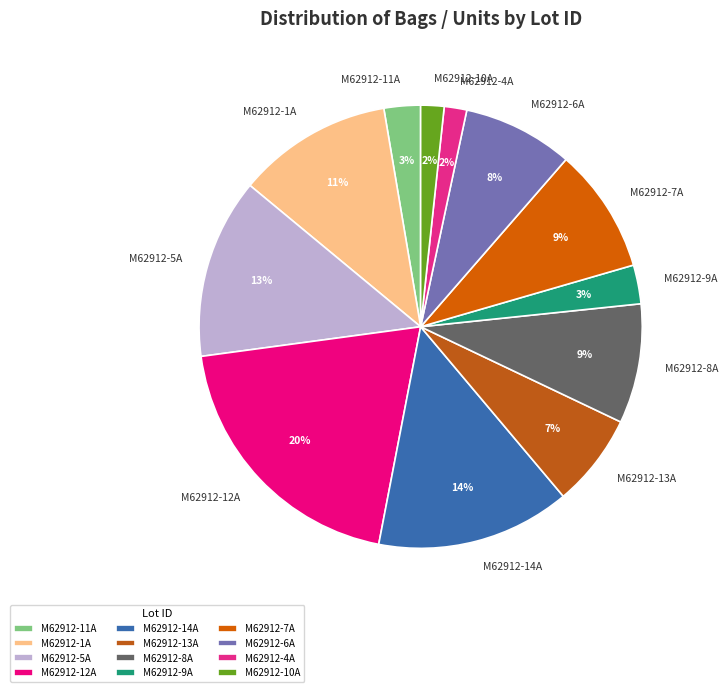

What percentage is the M62912-4A slice, to the nearest percent?

2%